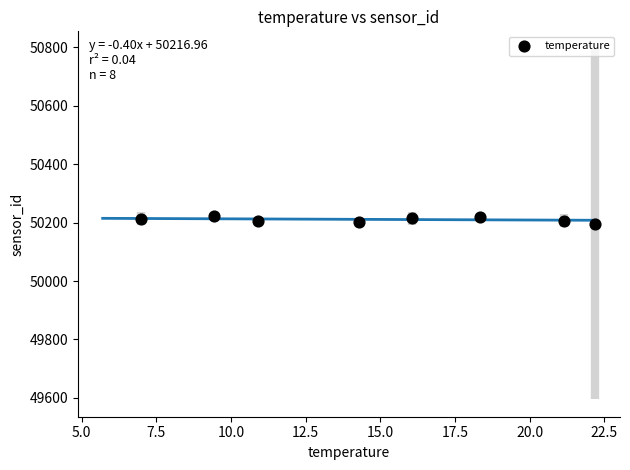

What is the range of X values (max minus min)?

15.2